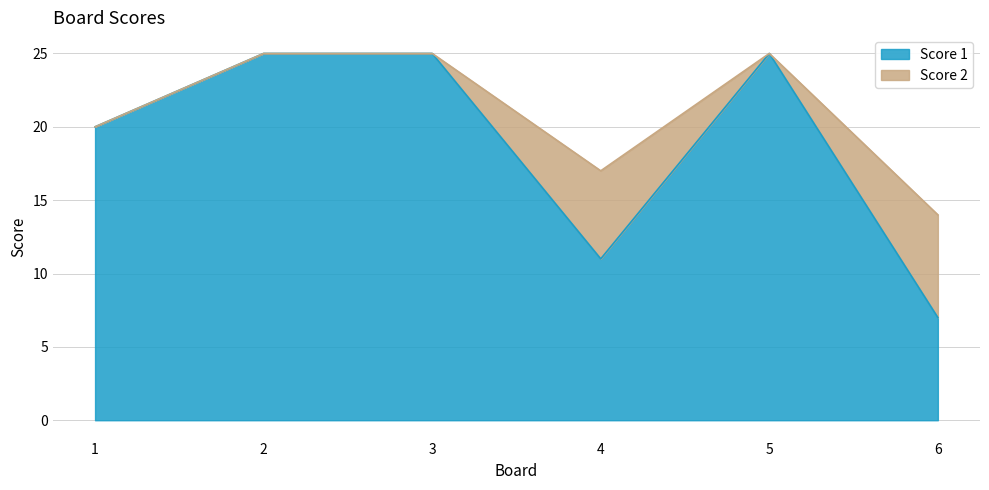

How many lines are shown in the chart?

2